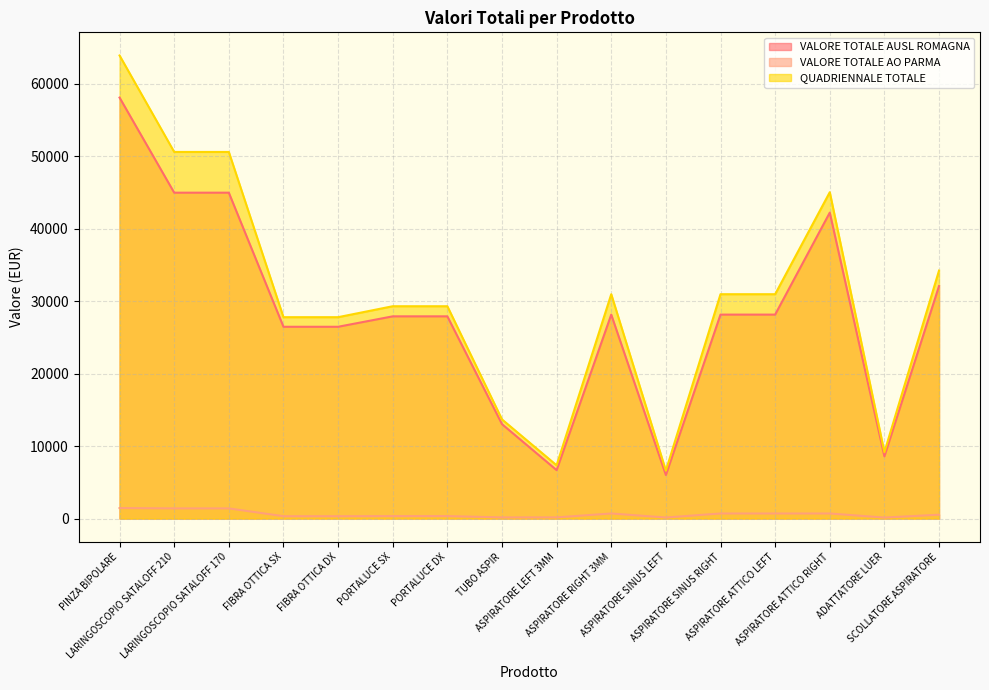

What is the minimum value shown in the chart?

143.2